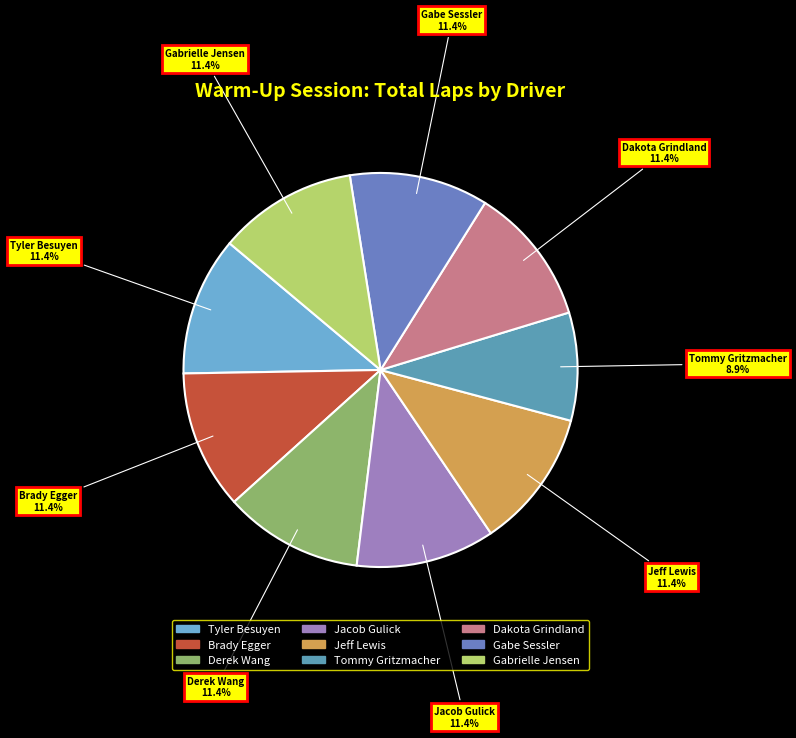

To the nearest percent, what is the combined percentage of Derek Wang and Gabe Sessler?

23%